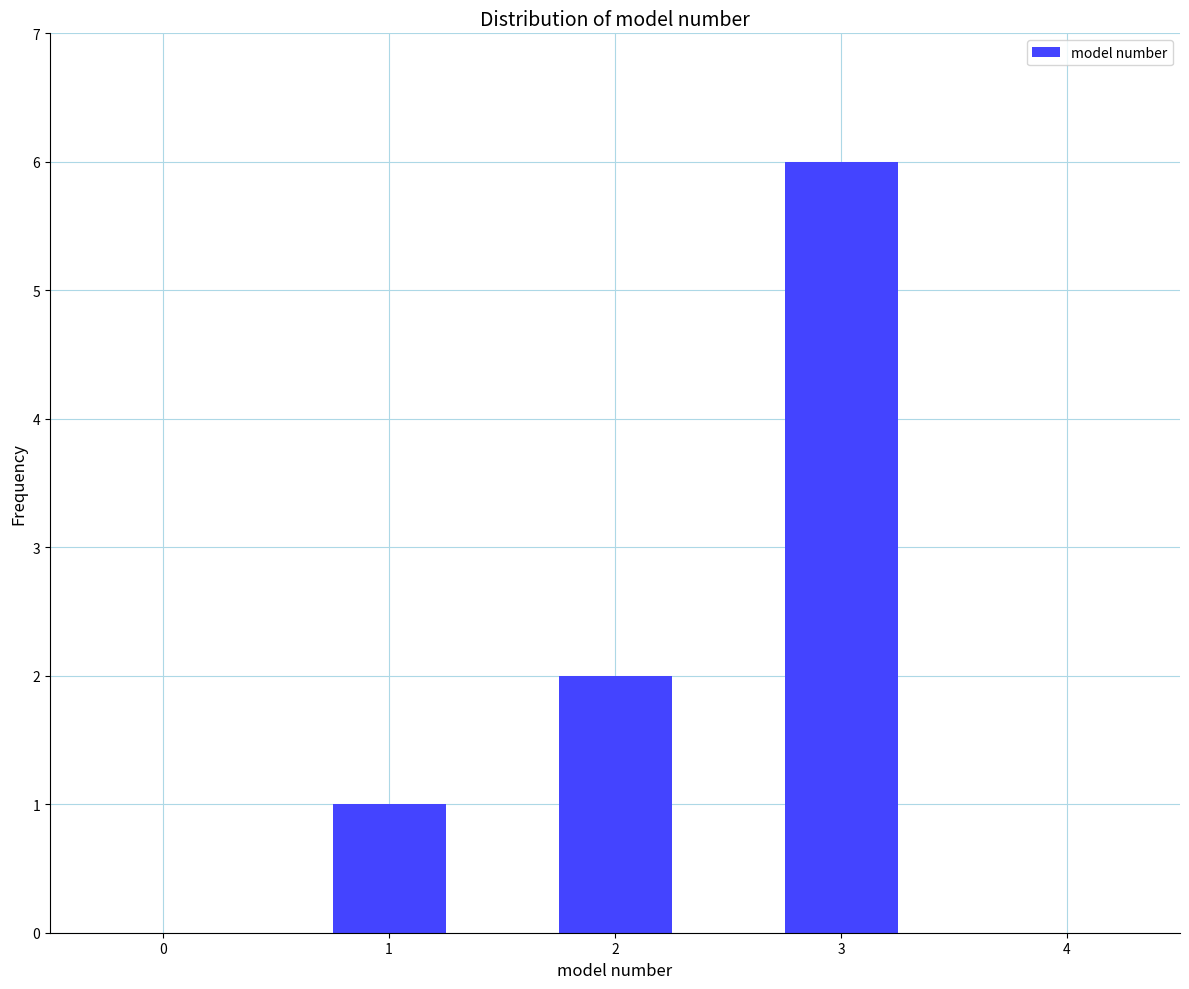

Reading right to left, list all the values displayed in this chart.

3=6	2=2	1=1